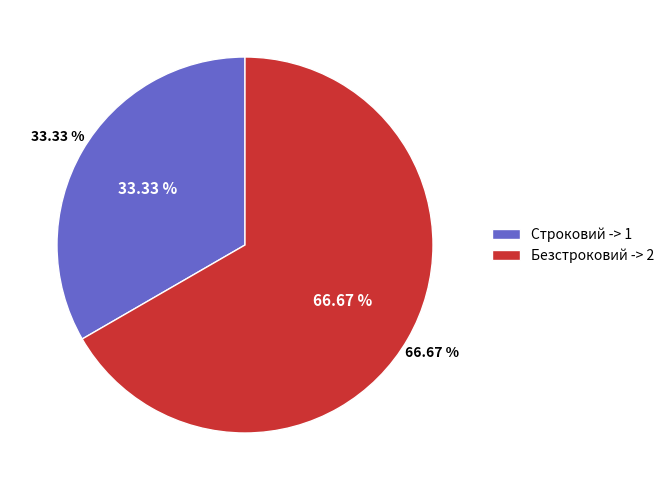

To the nearest percent, what percentage of the pie is Строковий?

33%